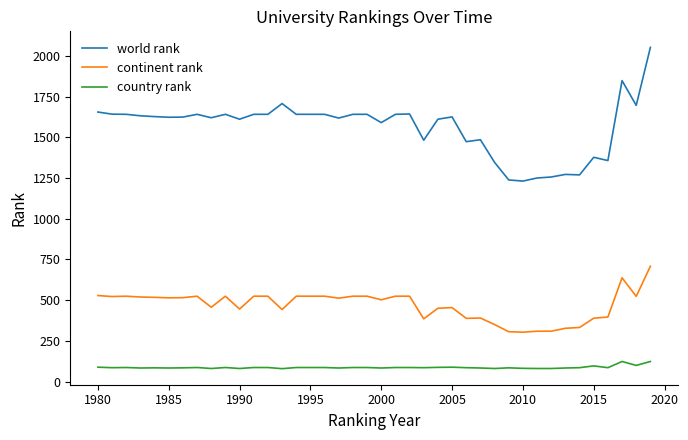

Rank the series by their maximum value, from highest to lowest.

world rank, continent rank, country rank